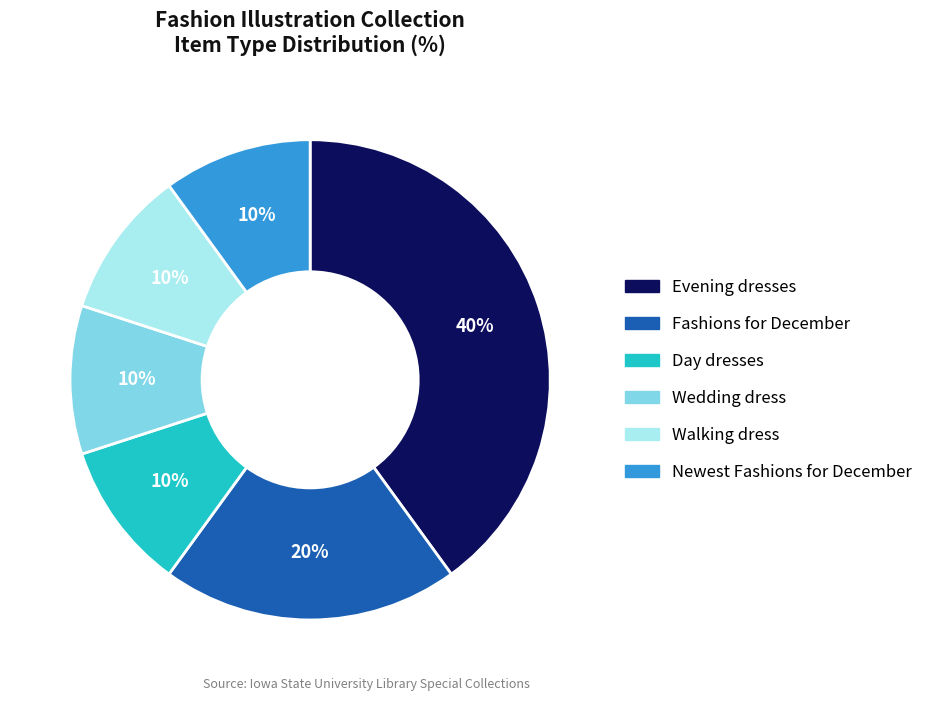

To the nearest percent, what is the combined percentage of Day dresses and Fashions for December?

30%